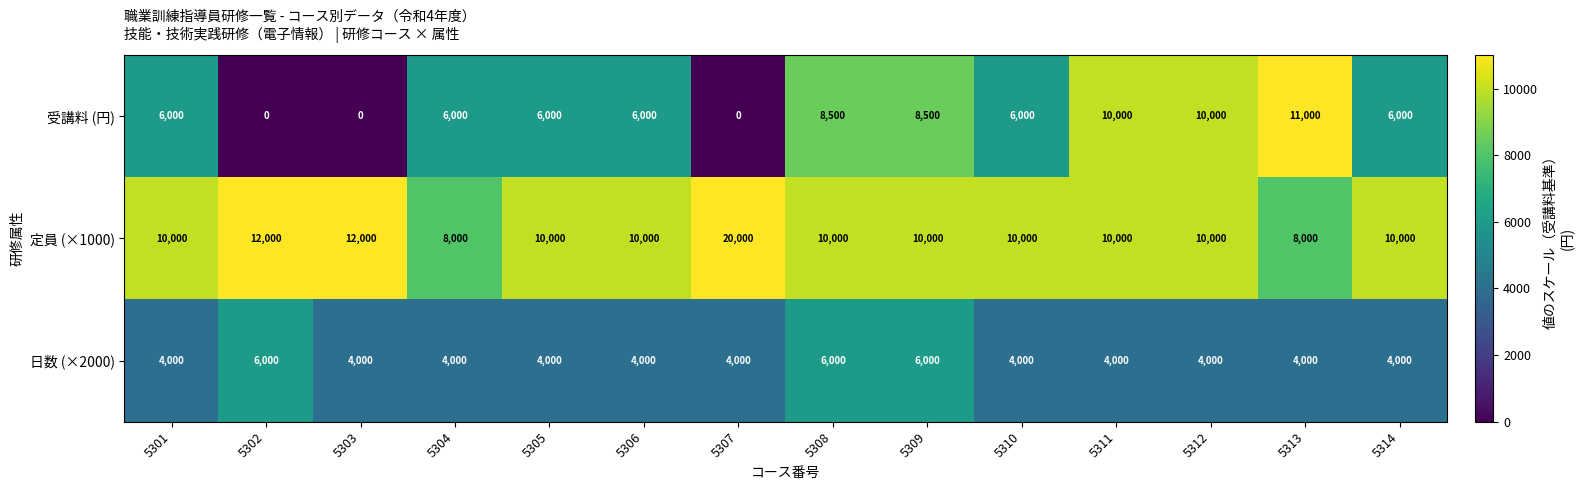

Rank the series at 5303 from highest to lowest value.

定員 (×1000), 日数 (×2000), 受講料 (円)